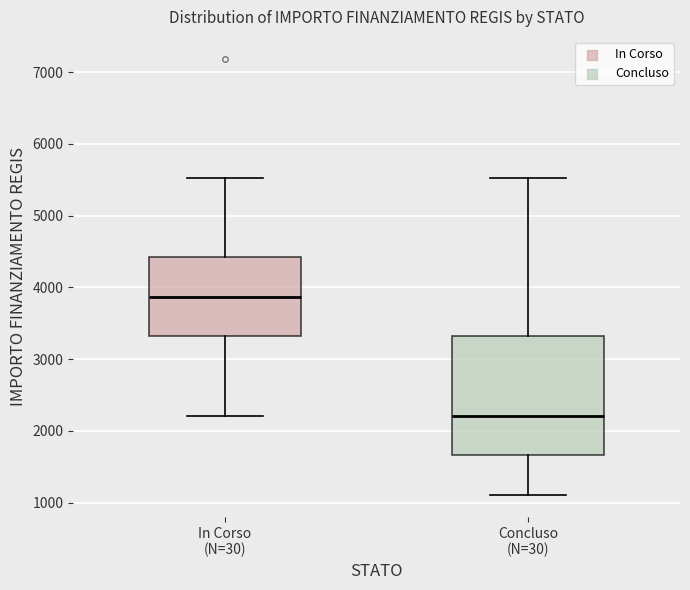

Which box is the tallest, from its lower edge to its upper edge?

Concluso (N=30)